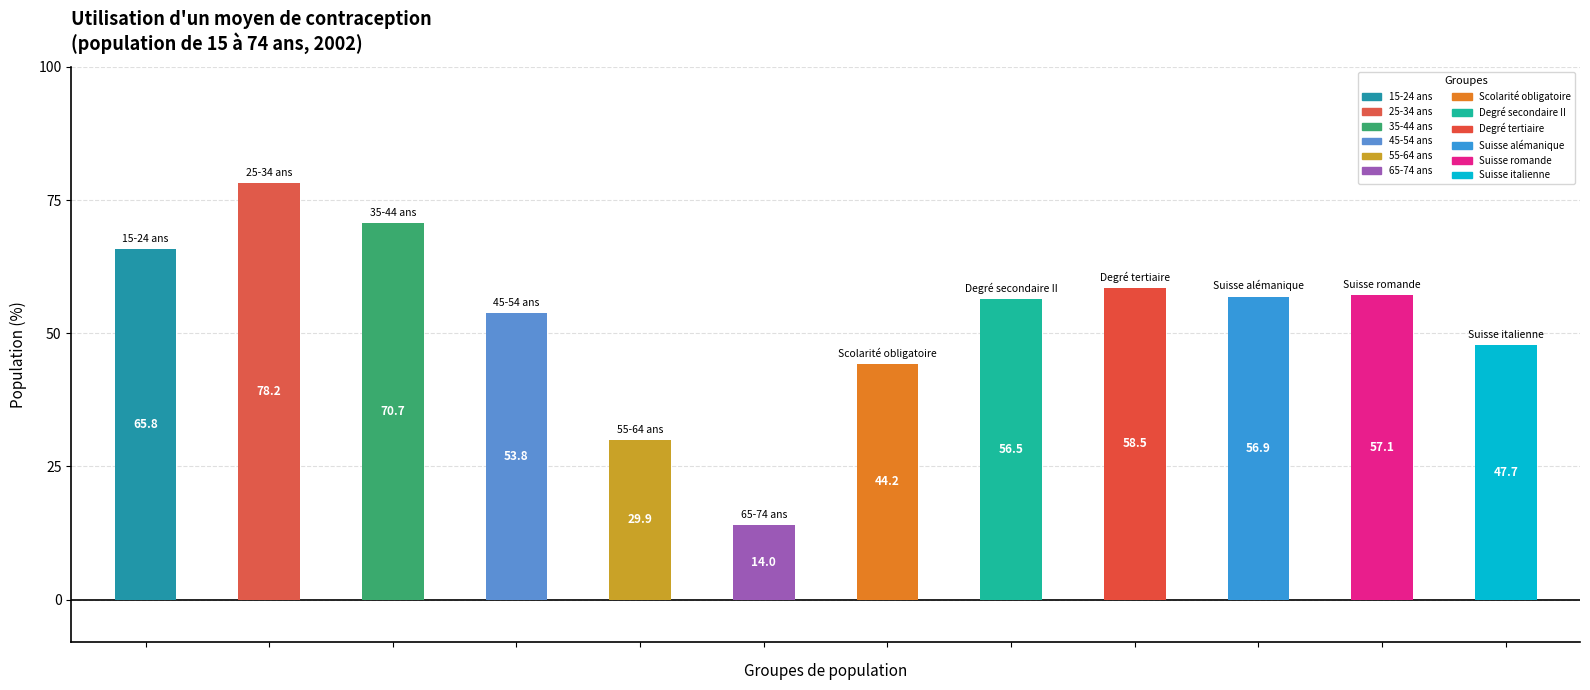

The value of oui at 10 is 31.1. True or false?

False